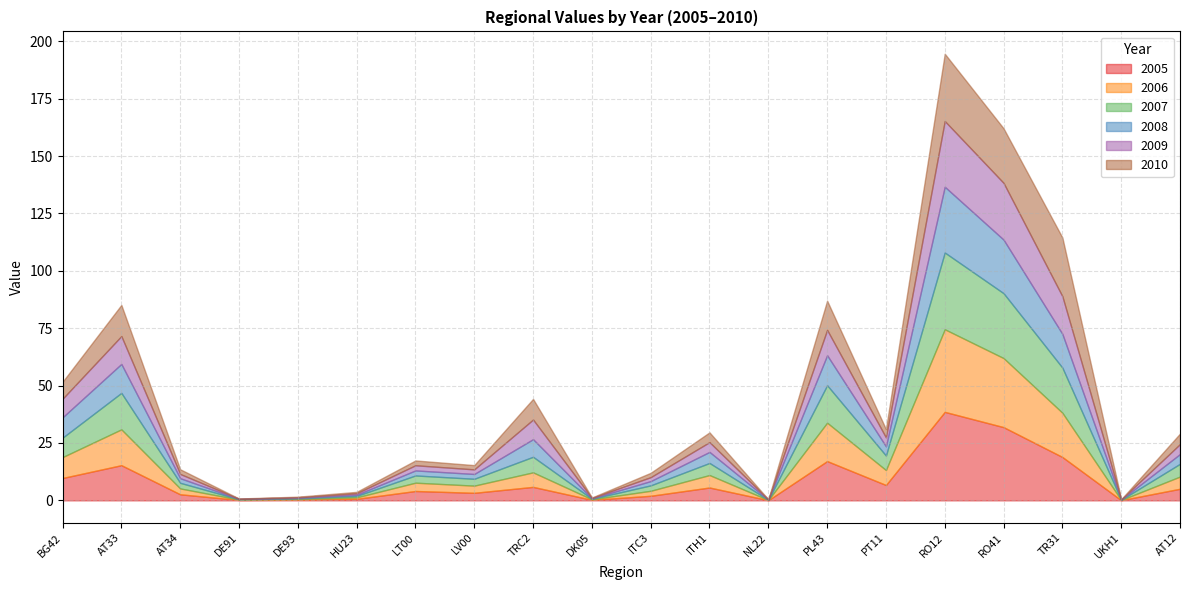

Reading left to right, list all the values displayed in this chart.

2005: BG42=9.7	AT33=15.3	AT34=2.7	DE91=0.2	DE93=0.3	HU23=0.7	LT00=4.1	LV00=3.3	TRC2=5.9	DK05=0.2	ITC3=2.0	ITH1=5.6	NL22=0.1	PL43=17.1	PT11=6.7	RO12=38.6	RO41=31.9	TR31=18.9	UKH1=0.1	AT12=5.1
2006: BG42=9.1	AT33=15.6	AT34=2.6	DE91=0.2	DE93=0.3	HU23=0.6	LT00=3.6	LV00=3.1	TRC2=6.3	DK05=0.2	ITC3=2.2	ITH1=5.4	NL22=0.1	PL43=16.7	PT11=6.5	RO12=36.0	RO41=30.1	TR31=19.3	UKH1=0.1	AT12=5.3
2007: BG42=8.5	AT33=15.9	AT34=2.5	DE91=0.2	DE93=0.3	HU23=0.6	LT00=3.1	LV00=3.0	TRC2=6.8	DK05=0.2	ITC3=2.4	ITH1=5.3	NL22=0.1	PL43=16.3	PT11=6.3	RO12=33.4	RO41=28.3	TR31=19.7	UKH1=0.1	AT12=5.6
2008: BG42=8.9	AT33=12.6	AT34=2.0	DE91=0.1	DE93=0.2	HU23=0.5	LT00=2.2	LV00=2.1	TRC2=7.7	DK05=0.2	ITC3=1.9	ITH1=4.8	NL22=0.1	PL43=13.1	PT11=4.0	RO12=28.7	RO41=23.3	TR31=14.7	UKH1=0.1	AT12=4.3
2009: BG42=8.1	AT33=12.1	AT34=1.8	DE91=0.1	DE93=0.3	HU23=0.6	LT00=2.3	LV00=2.0	TRC2=8.6	DK05=0.2	ITC3=1.7	ITH1=4.3	NL22=0.1	PL43=11.0	PT11=3.9	RO12=28.6	RO41=24.7	TR31=16.4	UKH1=0.1	AT12=4.3
2010: BG42=7.4	AT33=13.6	AT34=2.0	DE91=0.1	DE93=0.2	HU23=0.6	LT00=2.1	LV00=1.9	TRC2=9.0	DK05=0.2	ITC3=1.9	ITH1=4.3	NL22=0.1	PL43=12.7	PT11=3.6	RO12=29.3	RO41=23.8	TR31=25.6	UKH1=0.1	AT12=4.6